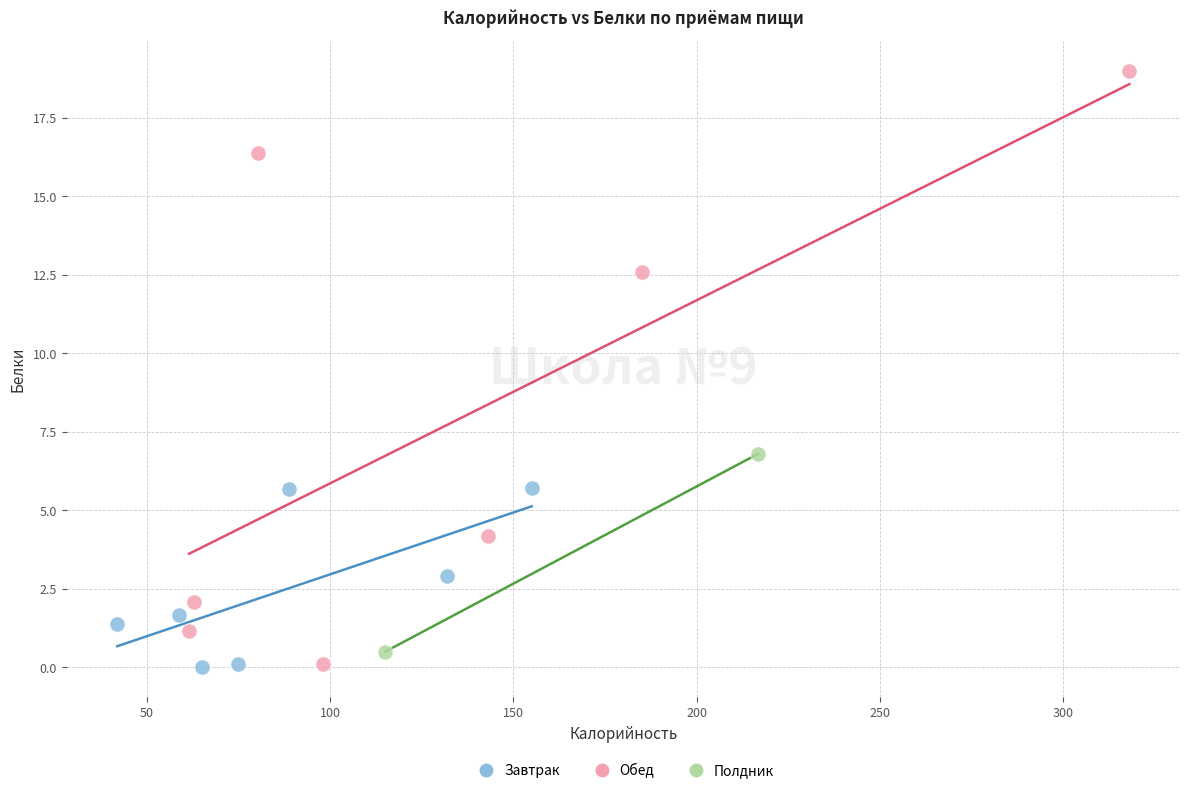

What are all the series names shown in the legend?

Завтрак, Обед, Полдник